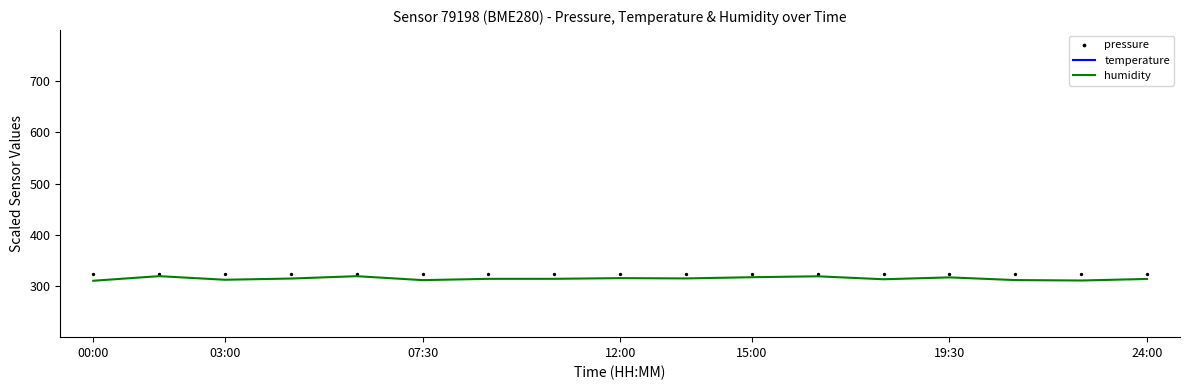

What is the minimum value for humidity?

310.2